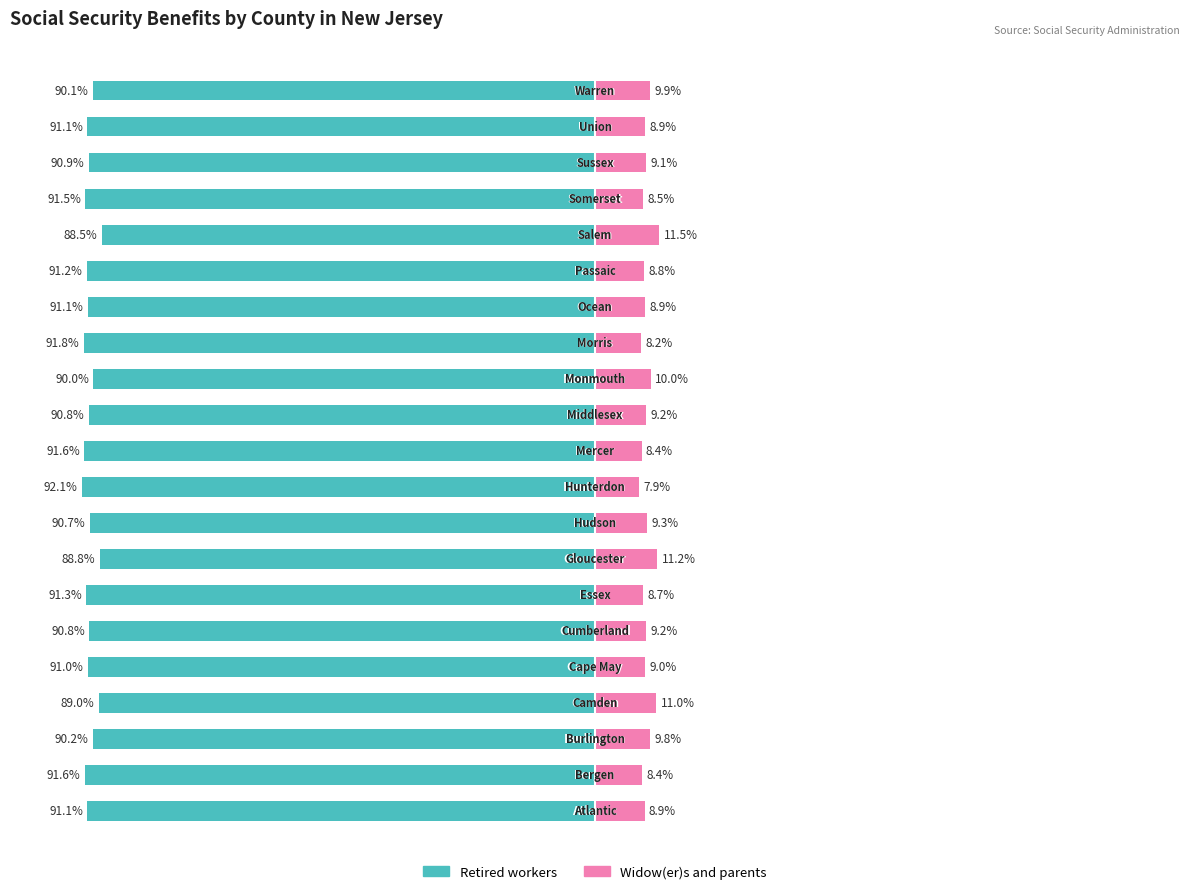

Between 0 and 17, which series saw the biggest shift?

Widow(er)s and parents